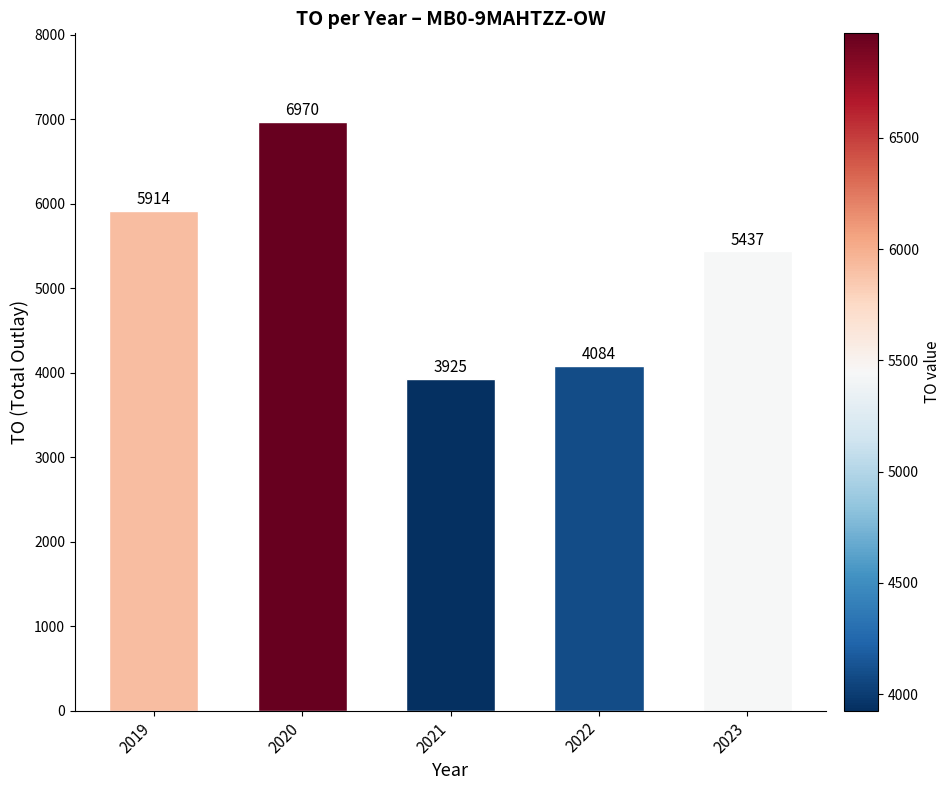

How many bars are there in total?

5